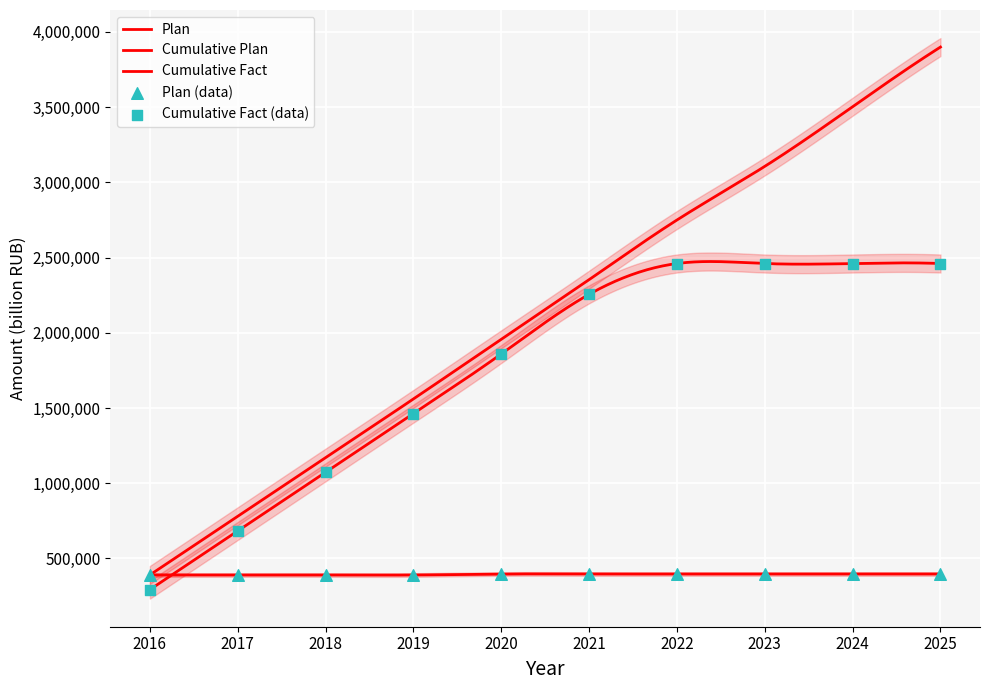

At which category is the sum across all series the highest?

2022